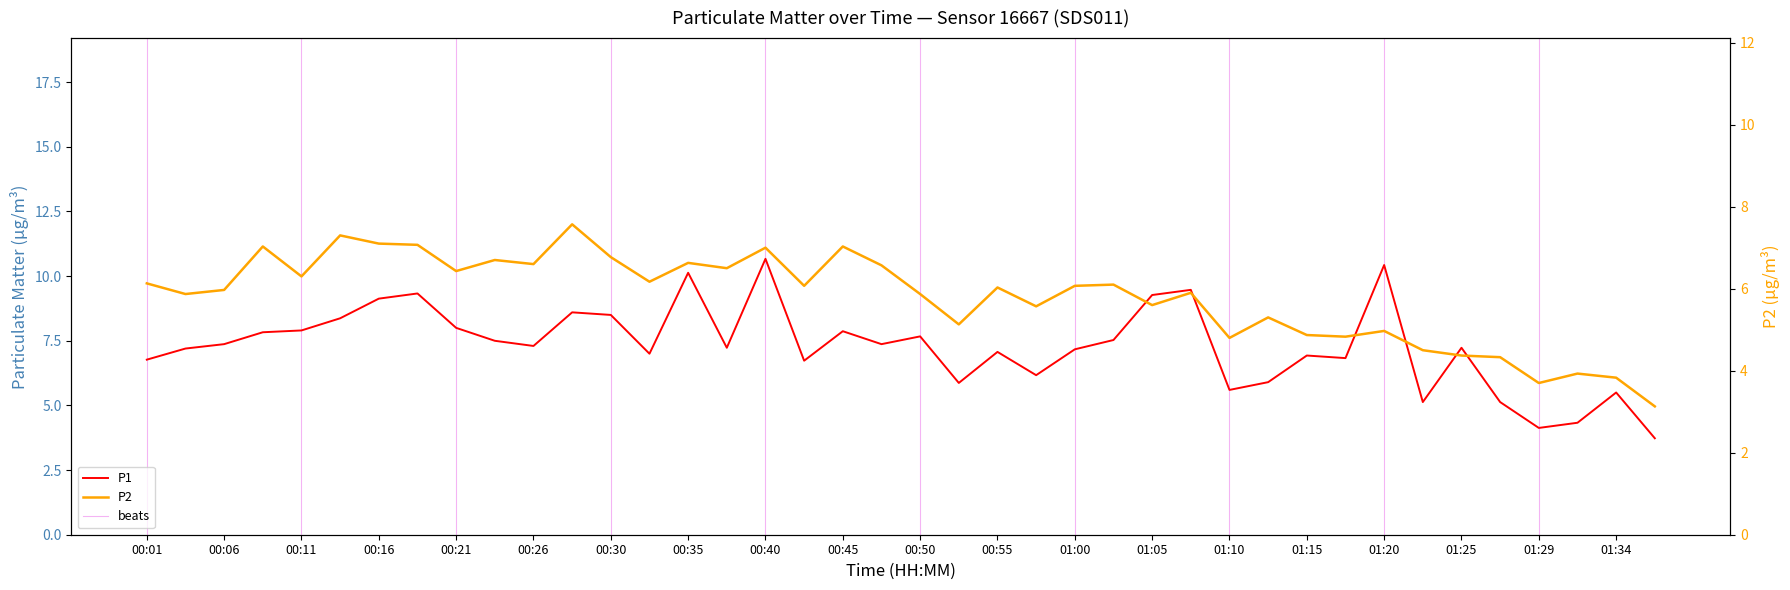

True or false: P1 and P2 intersect in this chart.

False